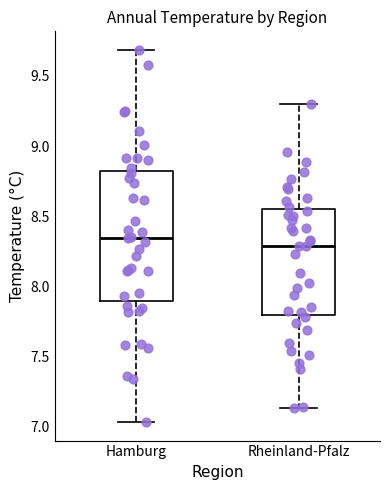

Which box is the tallest, from its lower edge to its upper edge?

Hamburg